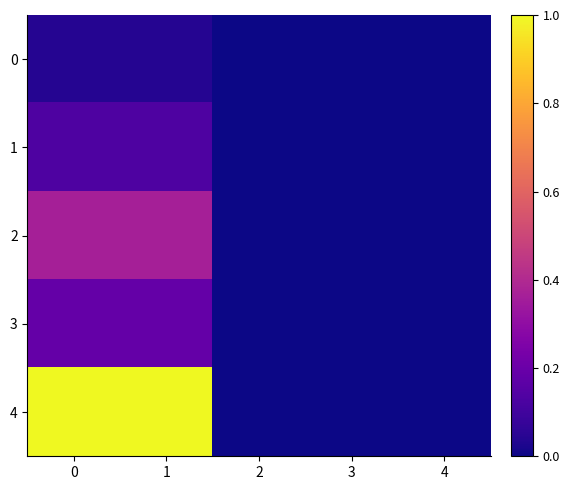

Which series has the largest range (max minus min)?

4